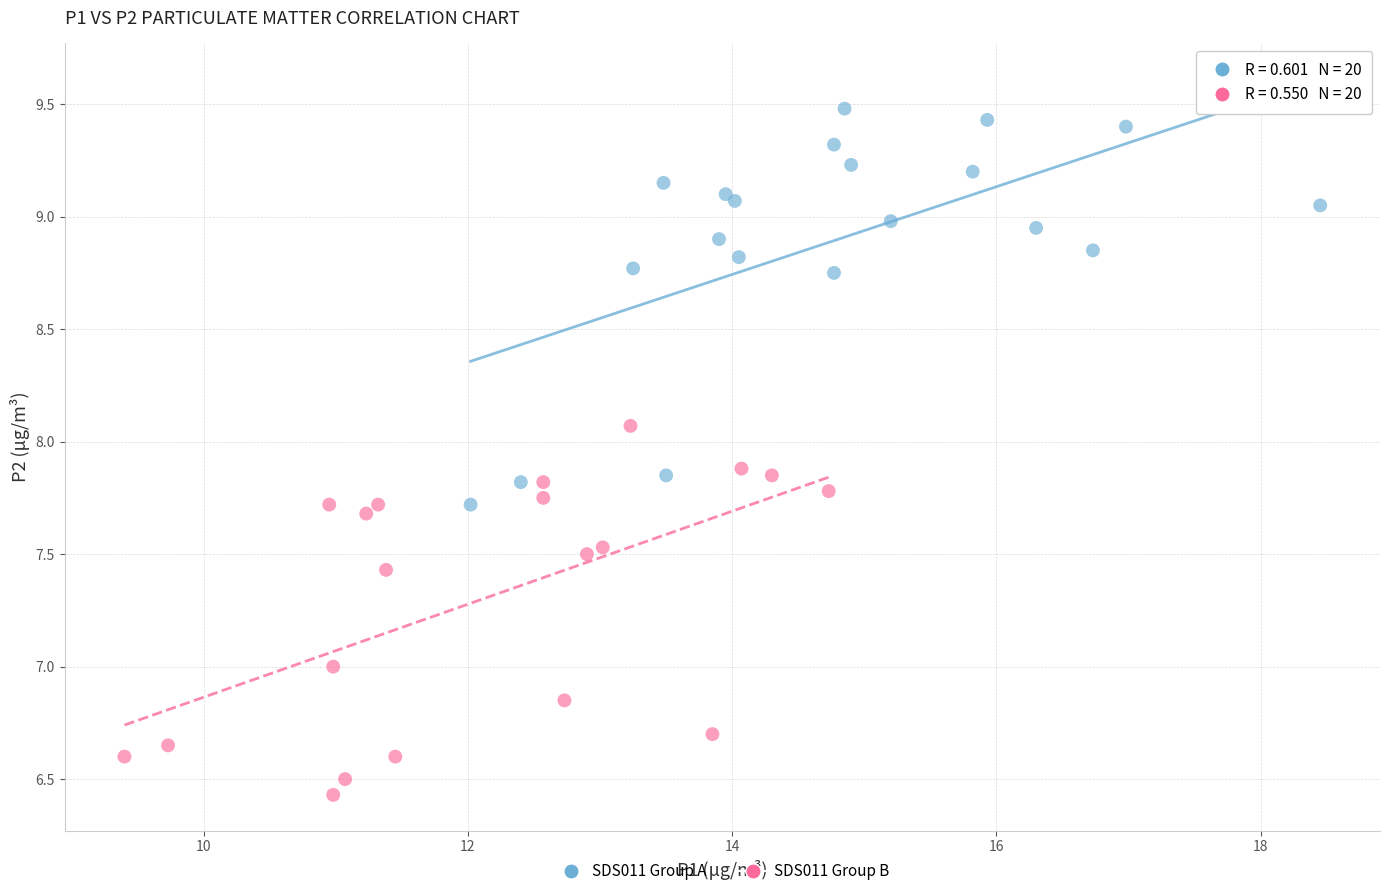

Which series contains the highest Y value?

SDS011 Group A